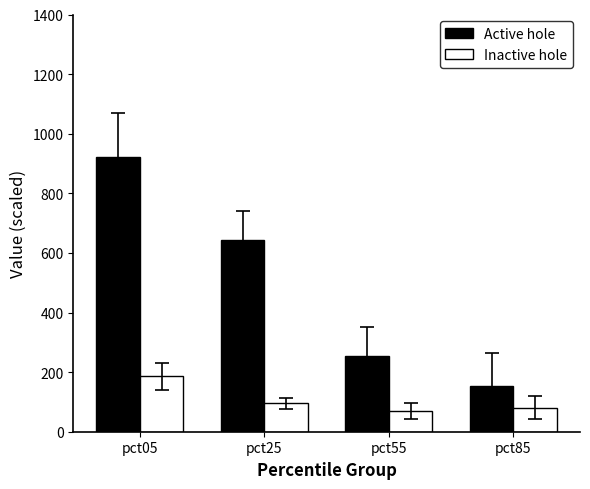

The Active hole series shows 509.3 at pct05. True or false?

False